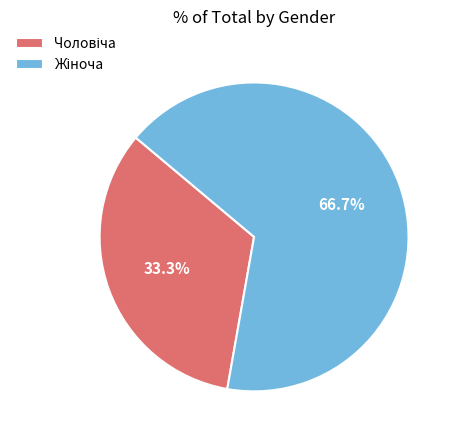

To the nearest percent, what is the difference between the largest and smallest slice percentages?

33%